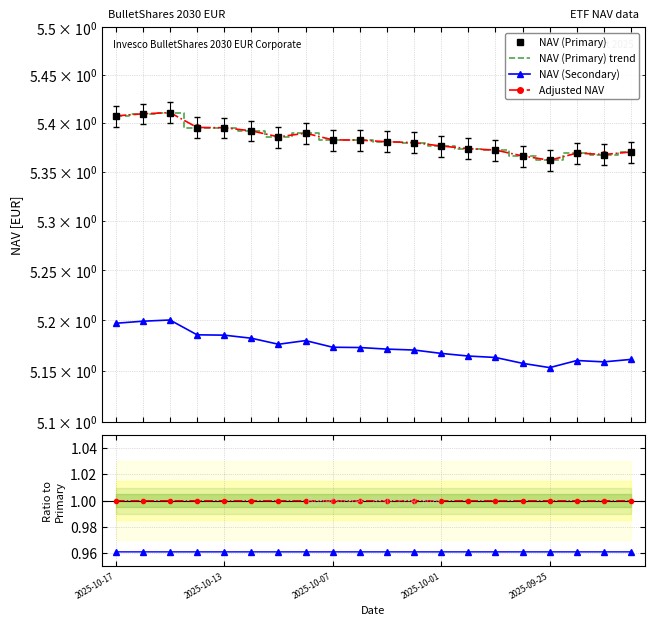

True or false: NAV (Secondary) / Primary and Adjusted NAV / Primary intersect in this chart.

False